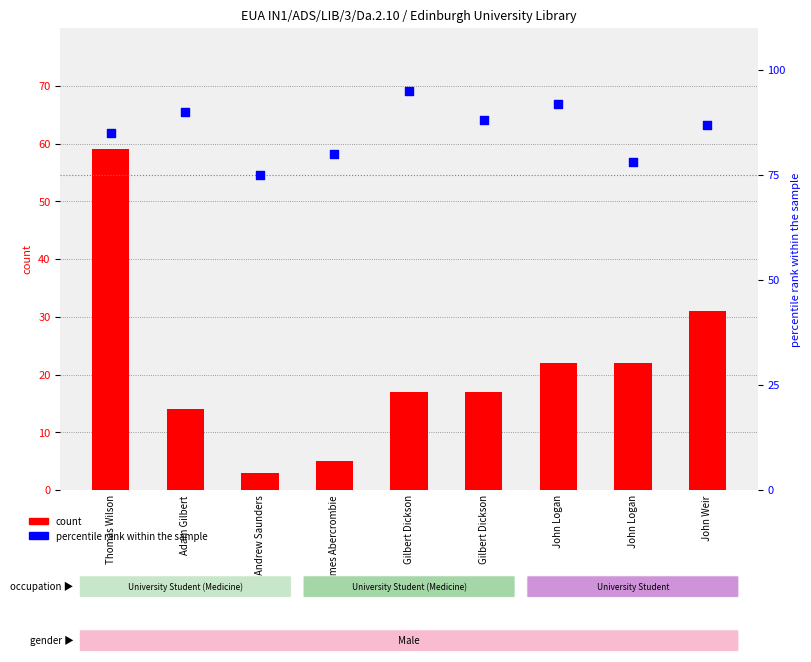

Which series contains the highest Y value?

percentile rank within the sample